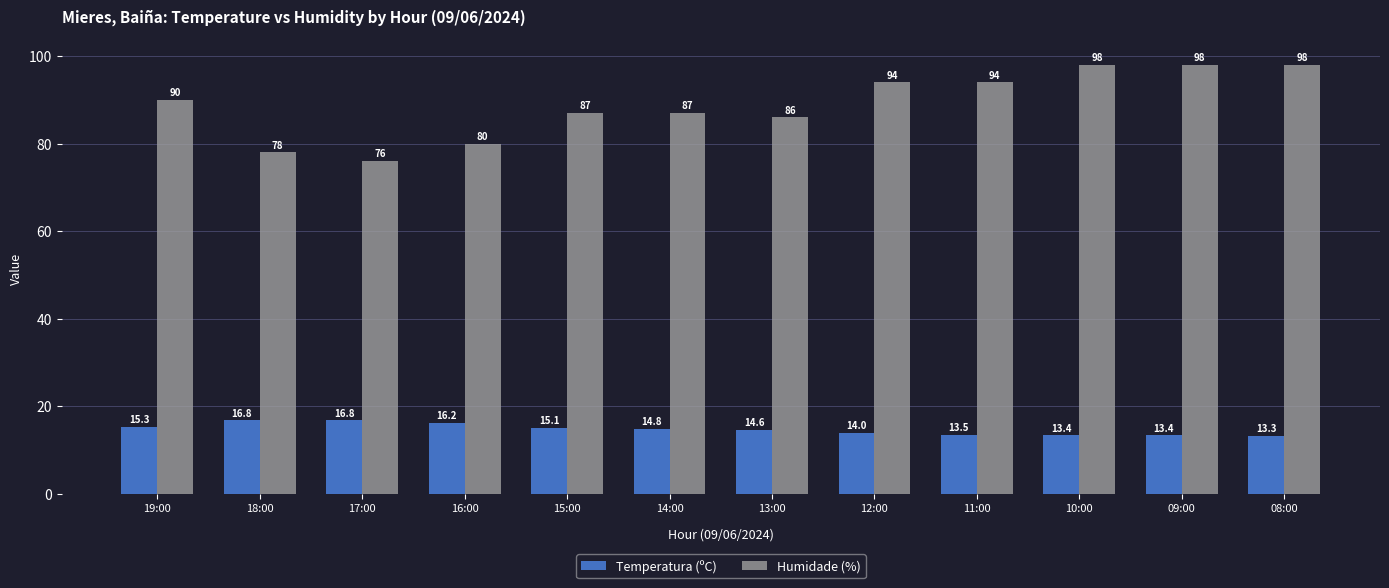

Between 15:00 and 09:00, which series saw the biggest shift?

Humidade (%)